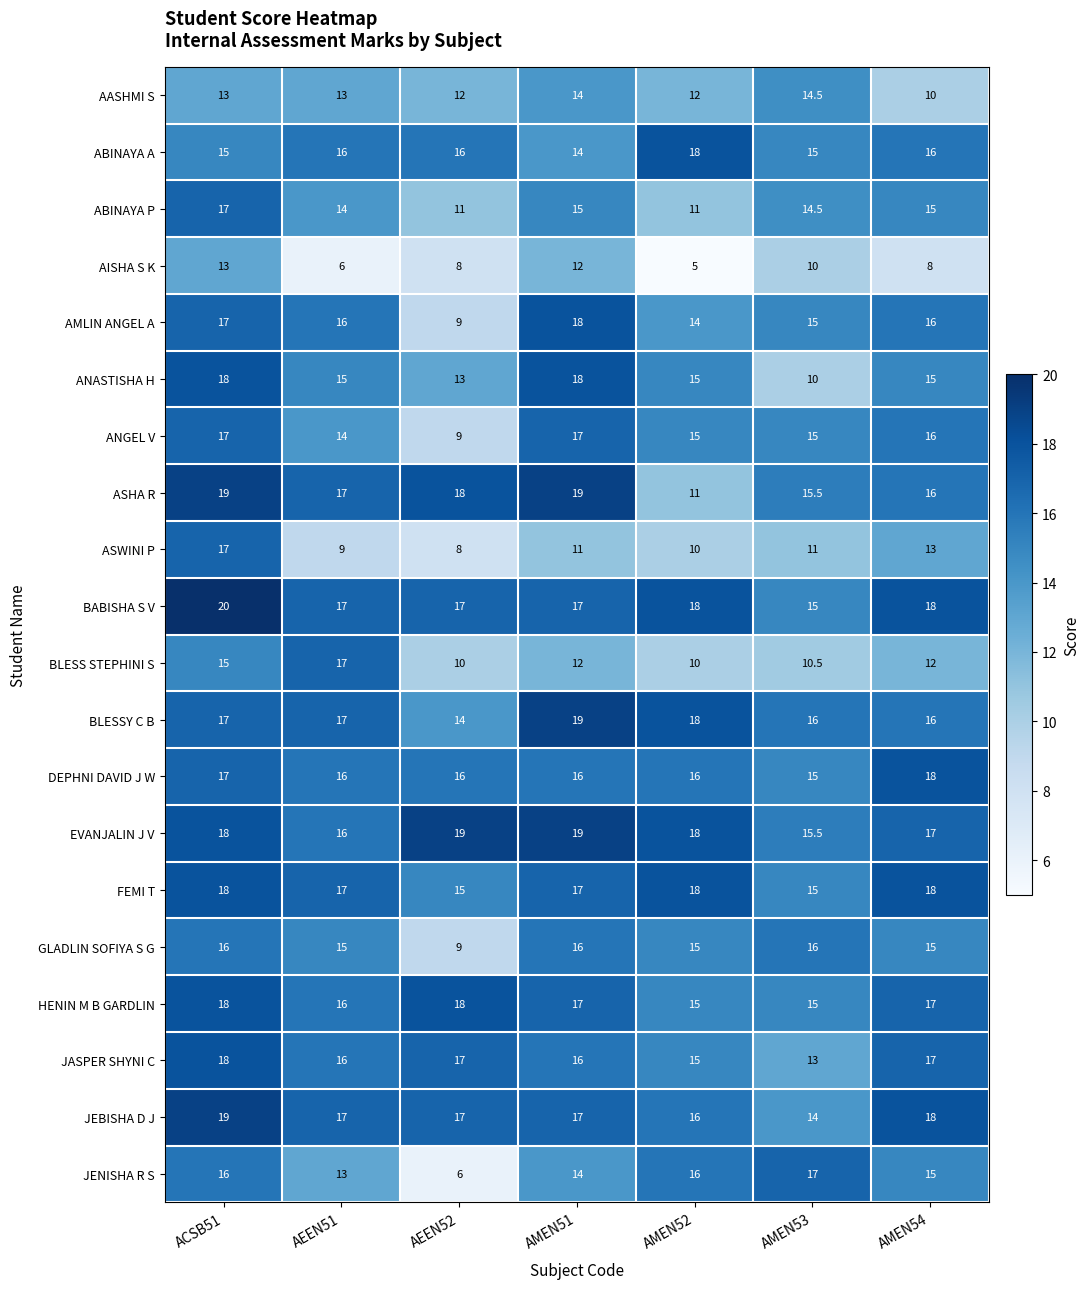

How many categories are shown in the chart?

7